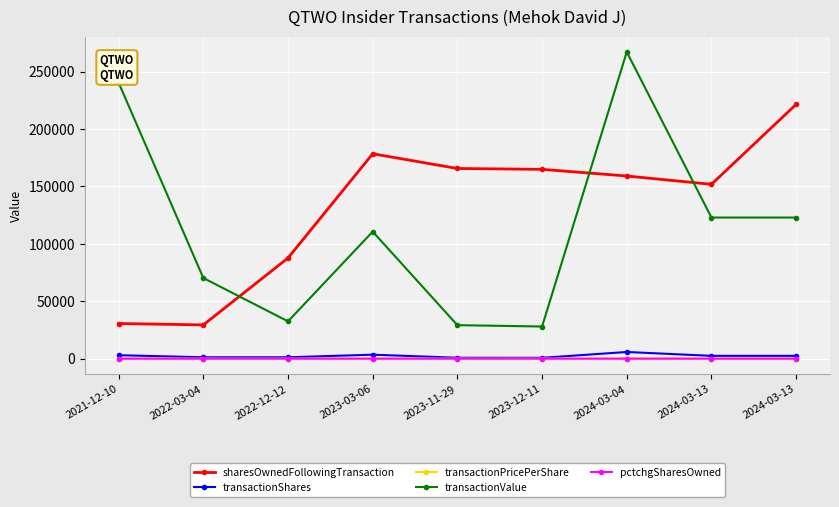

The value of pctchgSharesOwned at 2021-12-10 is -9.0. True or false?

True